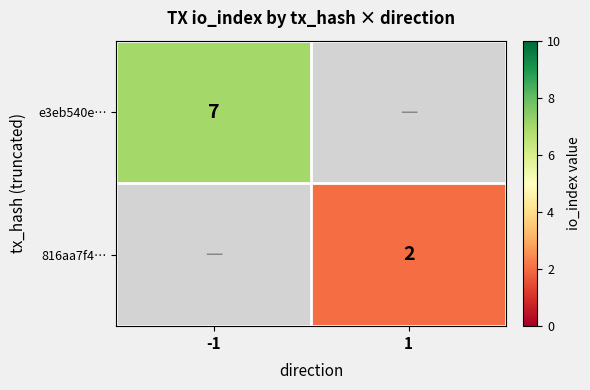

The 816aa7f4… series shows 2 at 1. True or false?

True